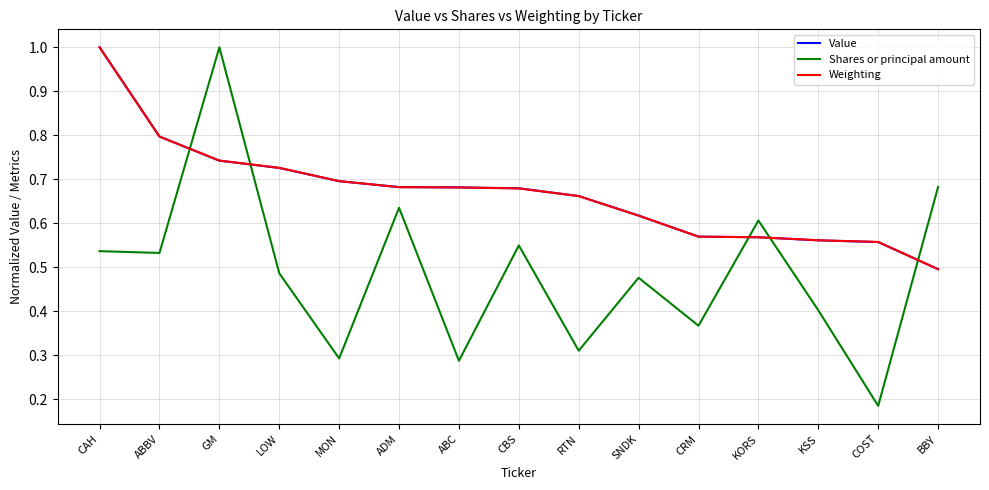

The value of Weighting at CBS is 0.7. True or false?

True